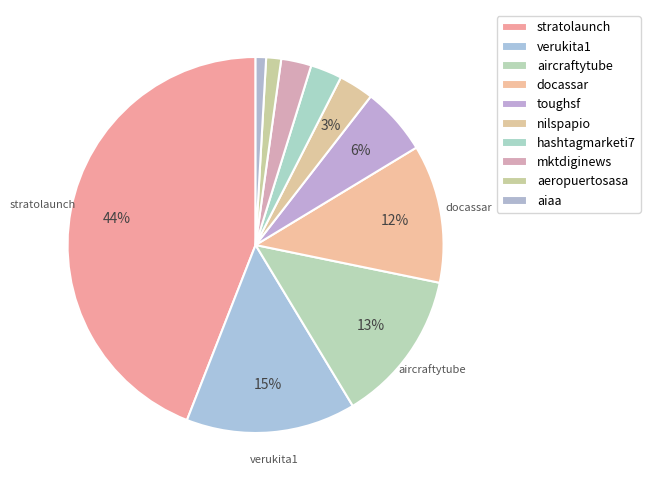

What percentage is the verukita1 slice, to the nearest percent?

15%